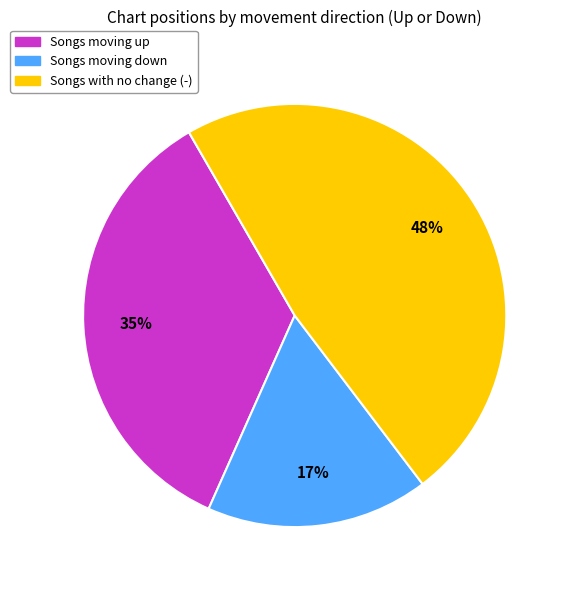

To the nearest percent, what is the difference between the largest and smallest slice percentages?

31%